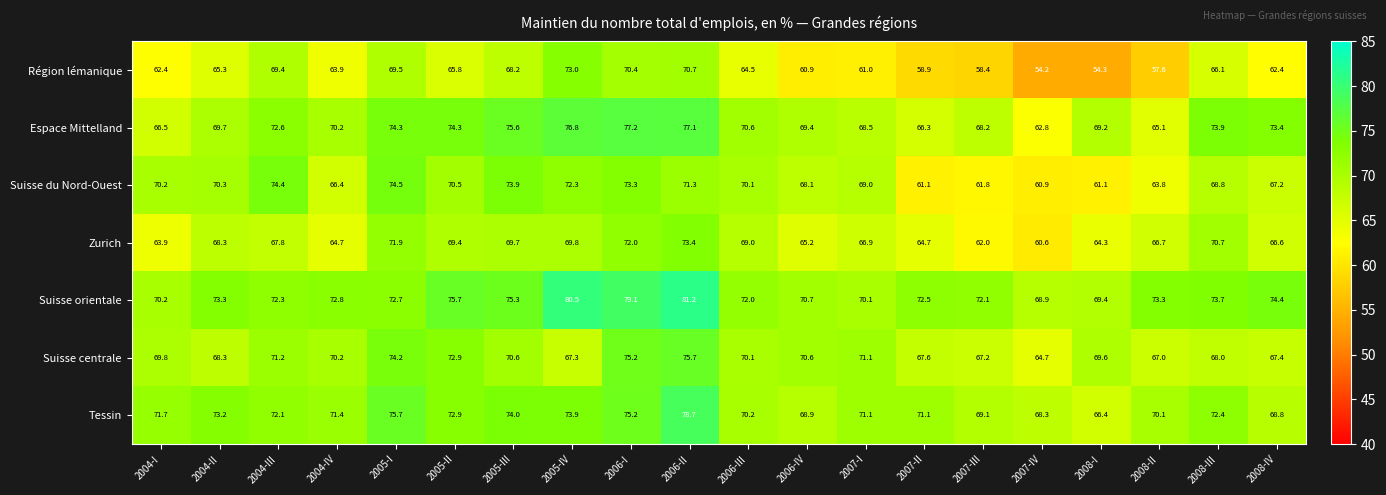

Between 2007-I and 2007-III, which series saw the biggest shift?

Suisse du Nord-Ouest